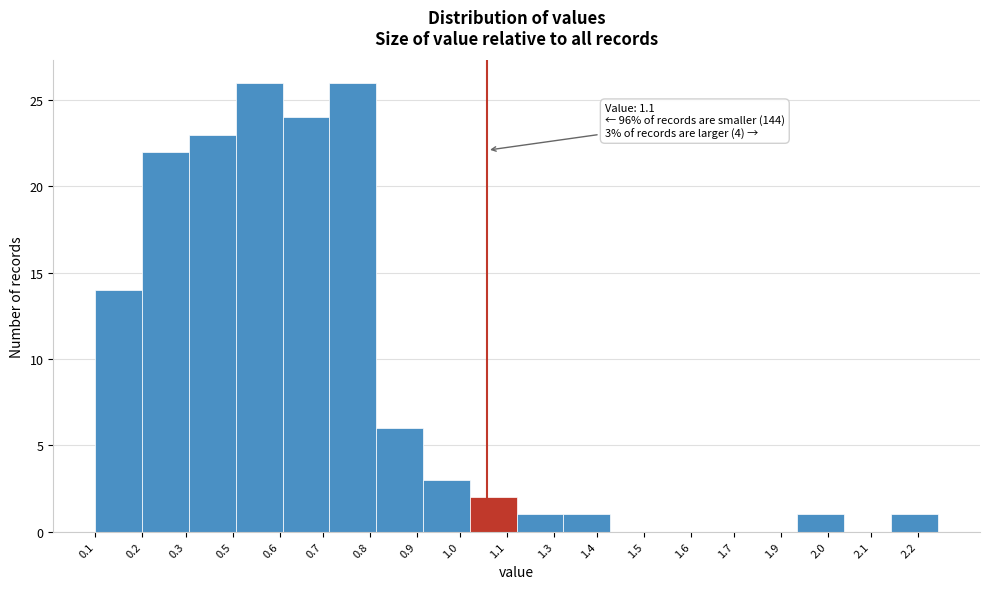

Reading left to right, transcribe all the data shown in this chart.

0.1=14	0.3=22	0.5=23	0.6=26	0.7=24	0.8=26	0.9=6	1.0=3	1.1=2	1.3=1	1.4=1	1.5=0	1.6=0	1.7=0	1.9=0	2.0=1	2.1=0	2.2=1